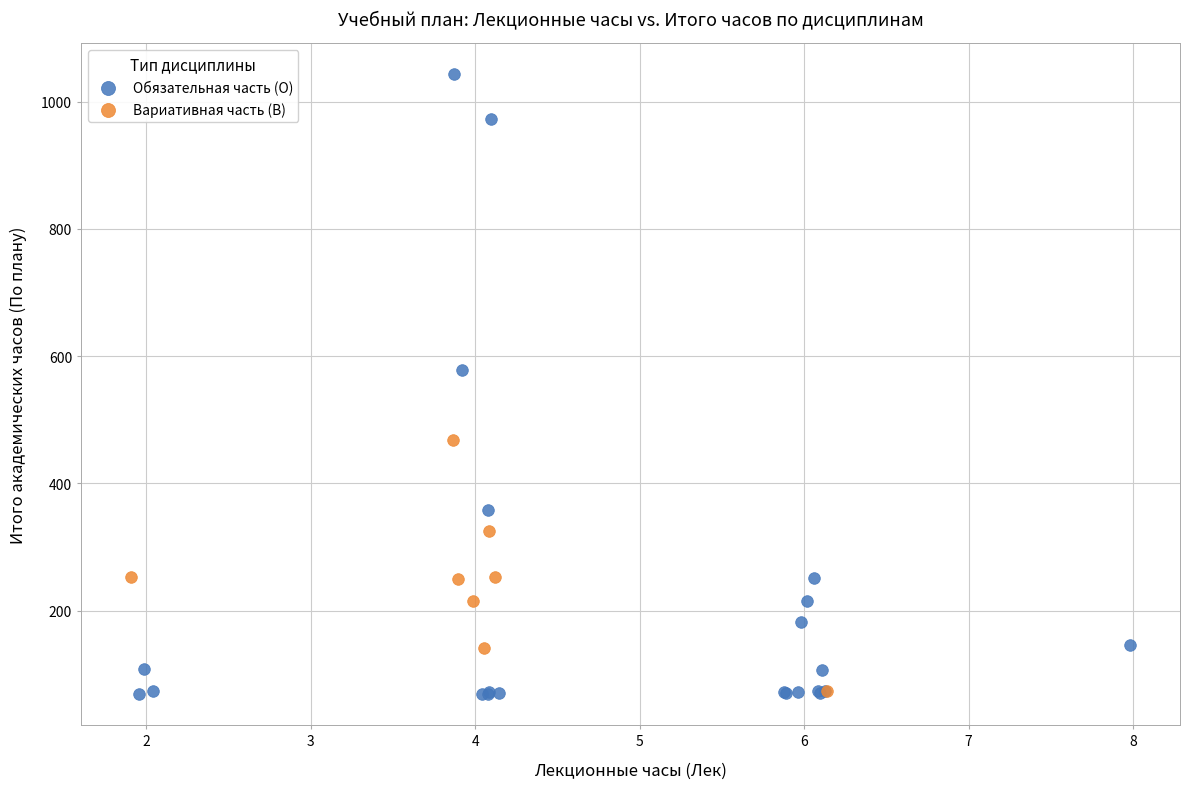

Which series has the widest spread of Y values?

Обязательная часть (О)